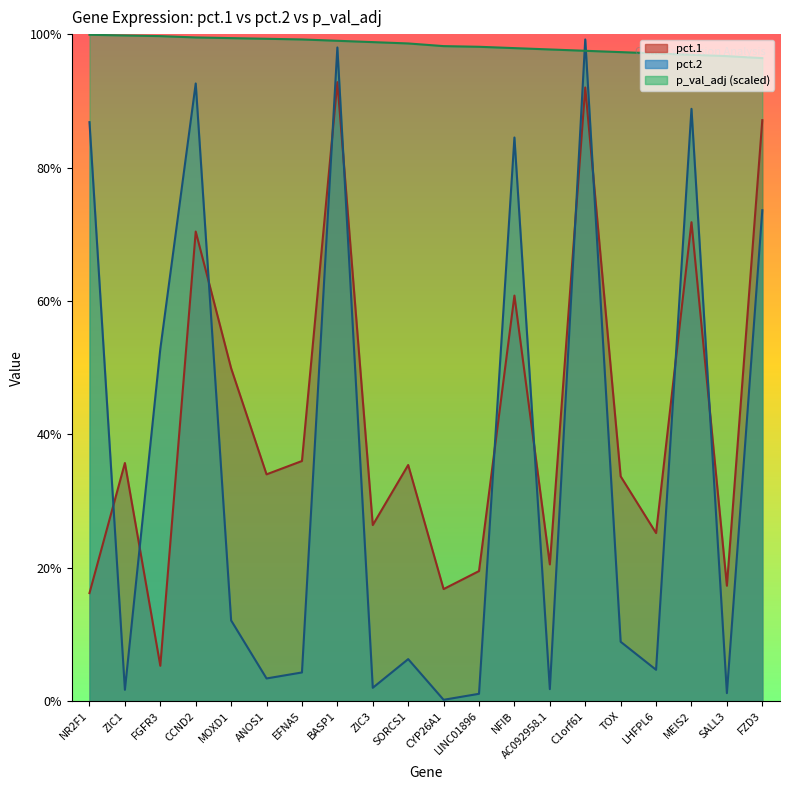

What is the approximate value of pct.1 at SORCS1?

0.4